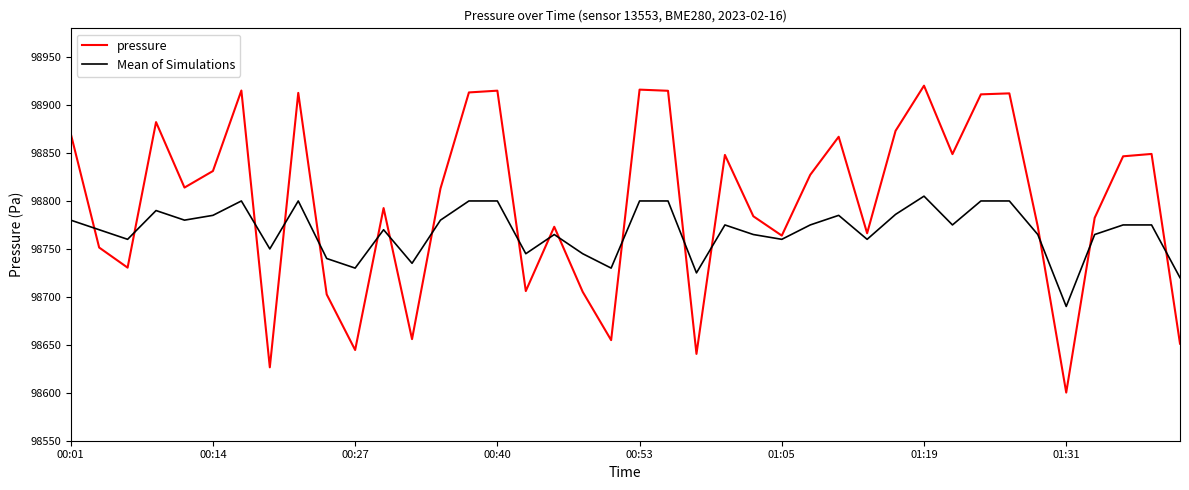

Which series has the widest spread of values?

pressure